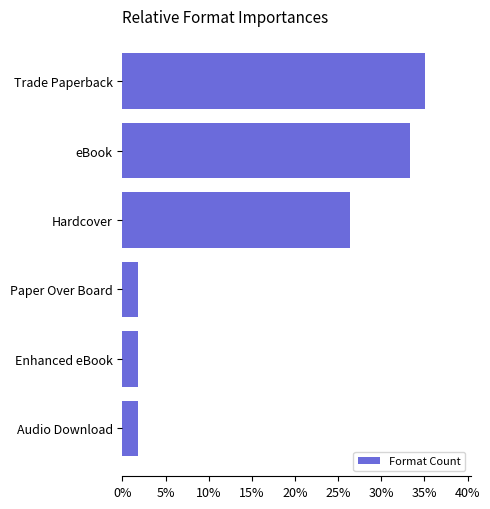

Reading bottom to top, what are all the values shown in this chart?

1.8	1.8	1.8	26.3	33.3	35.1